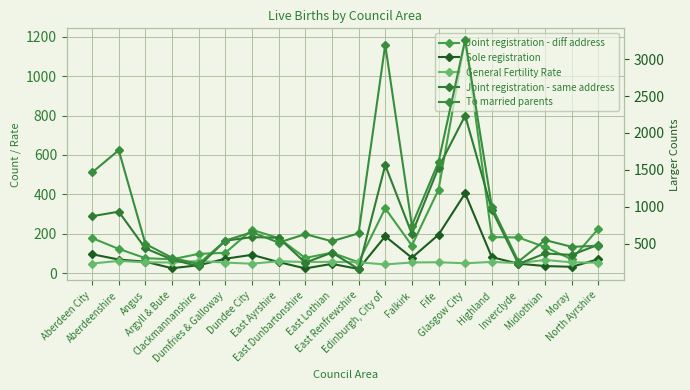

What is the difference between the highest and lowest values at Inverclyde?

209.0